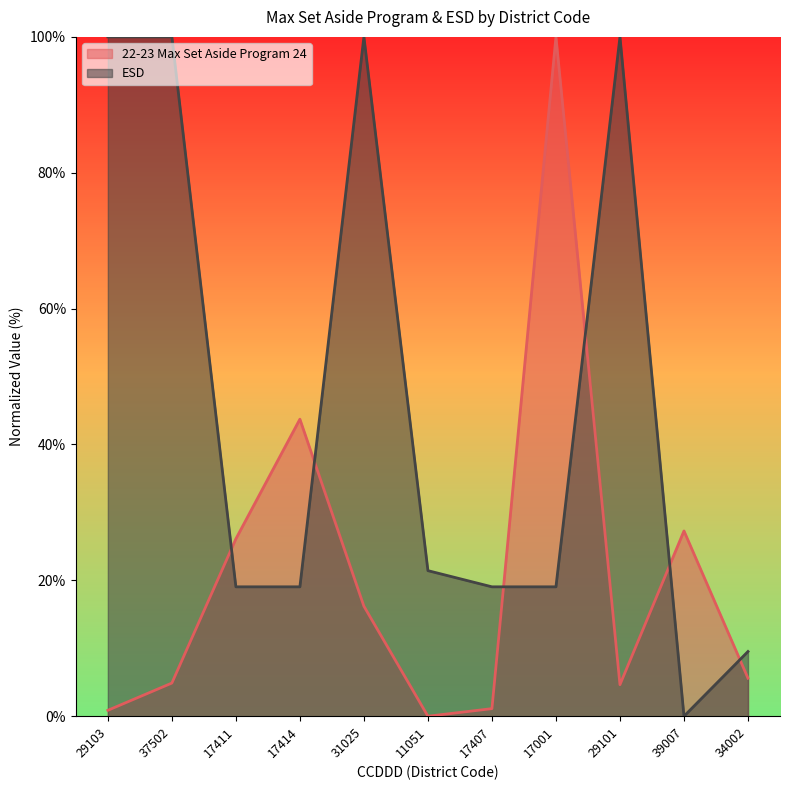

In 22-23 Max Set Aside Program 24, how many points are higher than both neighbors (excluding endpoints)?

3